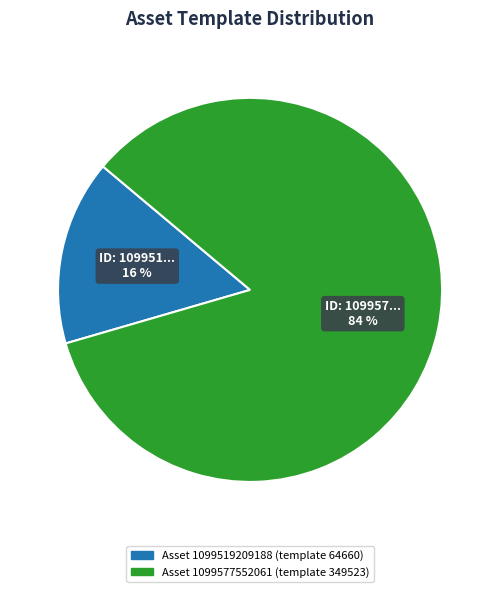

To the nearest percent, what is the average slice percentage?

50%